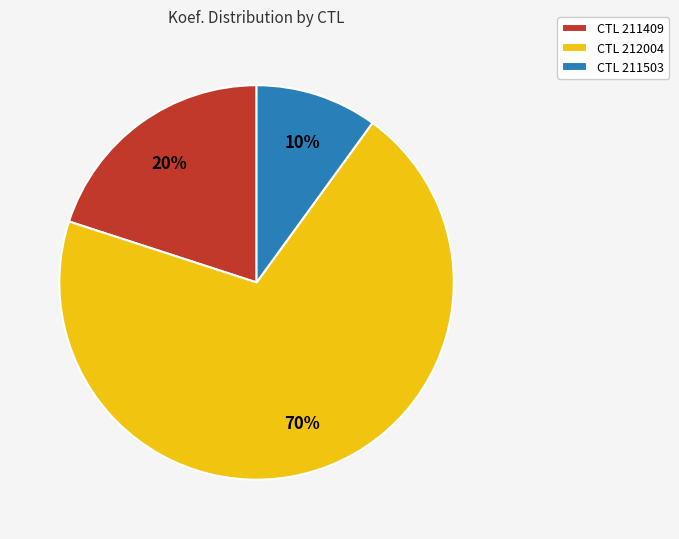

Between CTL 211409 and CTL 212004, which is larger?

CTL 212004